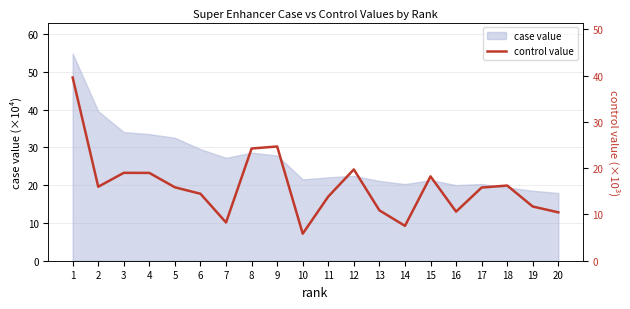

Where is the data nearest to the value 22?

8